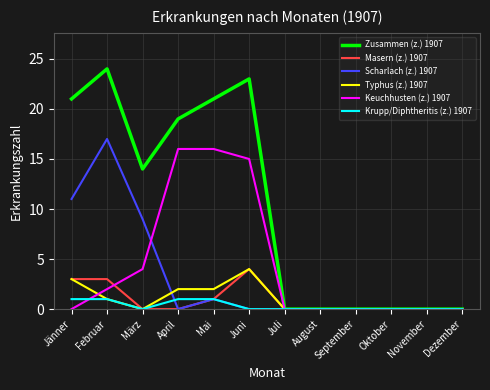

Reading left to right, what are all the values shown in this chart?

Zusammen (z.) 1907: 21	24	14	19	21	23	0	0	0	0	0	0
Masern (z.) 1907: 3	3	0	0	1	4	0	0	0	0	0	0
Scharlach (z.) 1907: 11	17	9	0	1	0	0	0	0	0	0	0
Typhus (z.) 1907: 3	1	0	2	2	4	0	0	0	0	0	0
Keuchhusten (z.) 1907: 0	2	4	16	16	15	0	0	0	0	0	0
Krupp/Diphtheritis (z.) 1907: 1	1	0	1	1	0	0	0	0	0	0	0